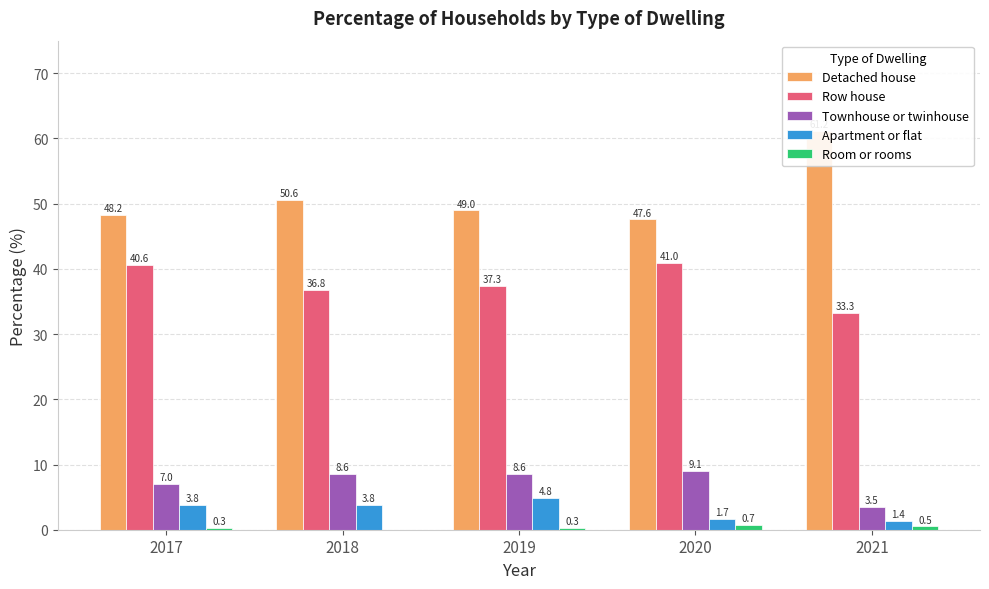

Where does the Row house series first go above 37?

2017